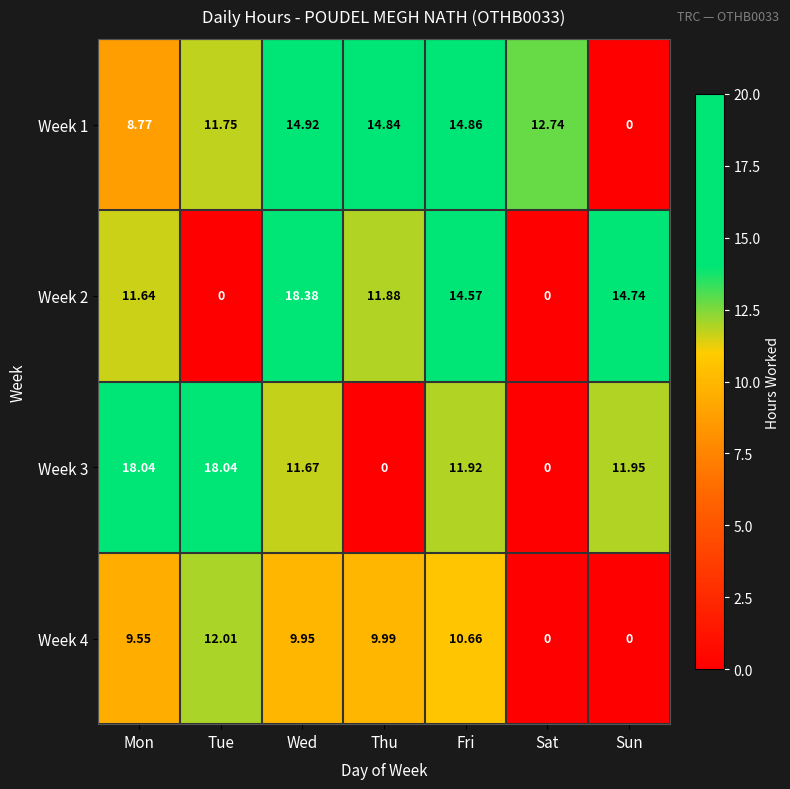

Rank the series by their maximum value, from highest to lowest.

Week 2, Week 3, Week 1, Week 4